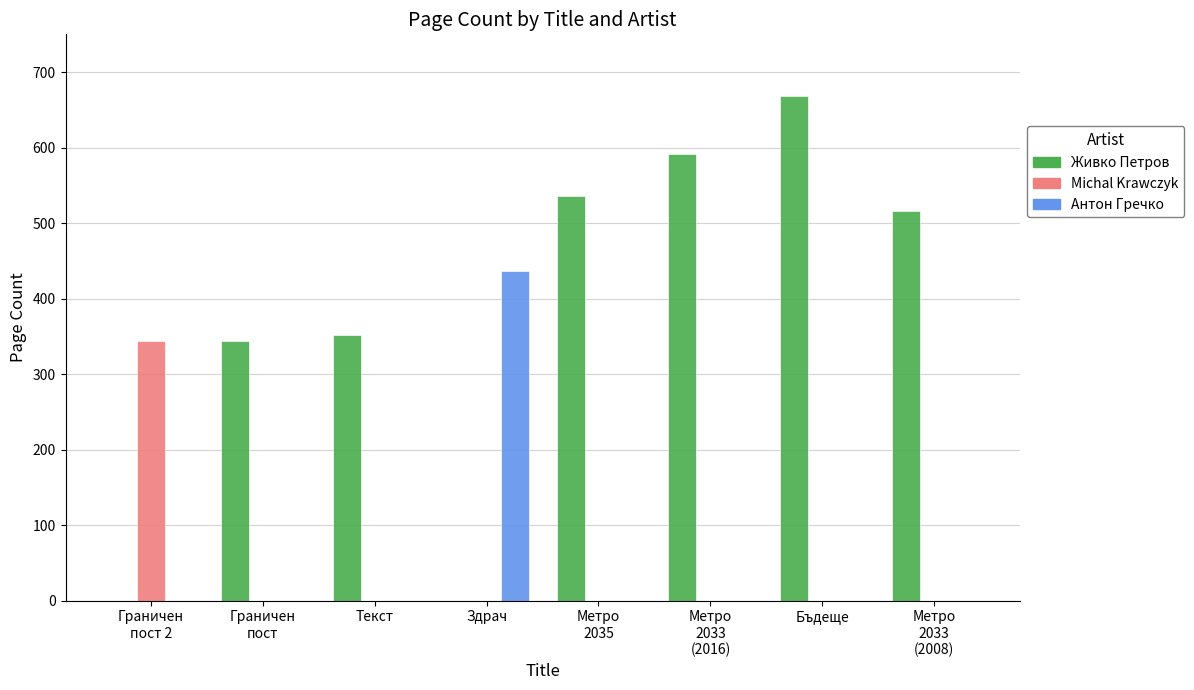

Count the number of categories in the chart.

8